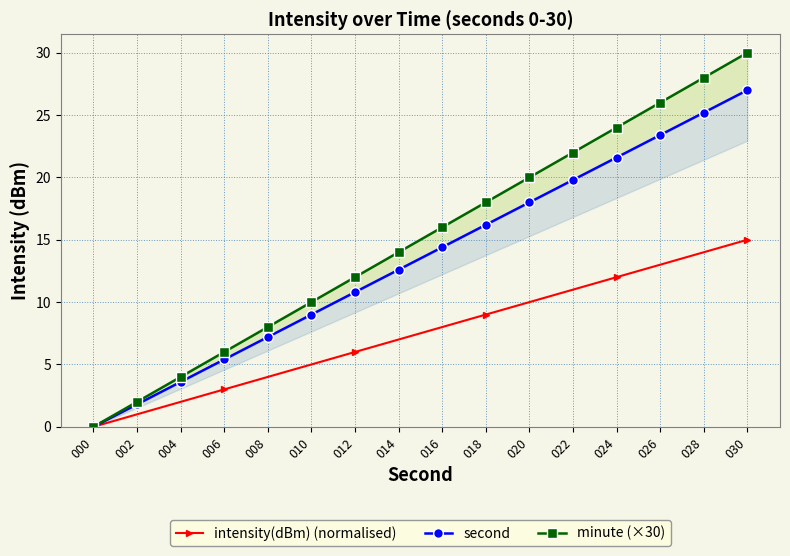

How many values in the intensity(dBm) (normalised) series are below 8?

8